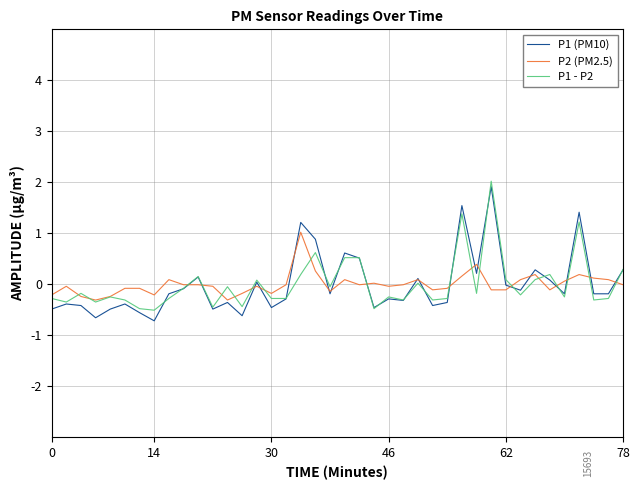

Does the chart display data point markers on the line(s)?

No